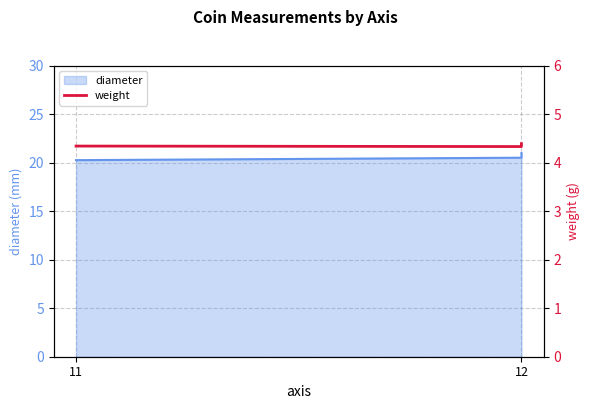

Is it true that the value at 2 is 6.6?

False